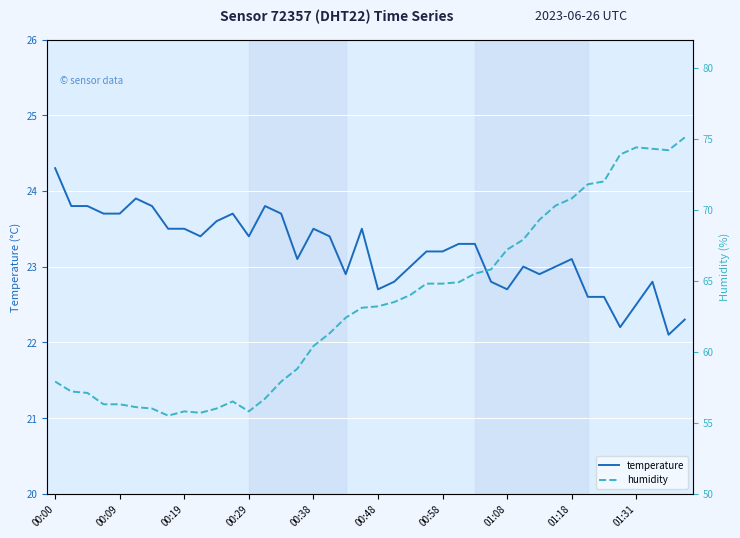

Where is humidity nearest to the value 65?

25